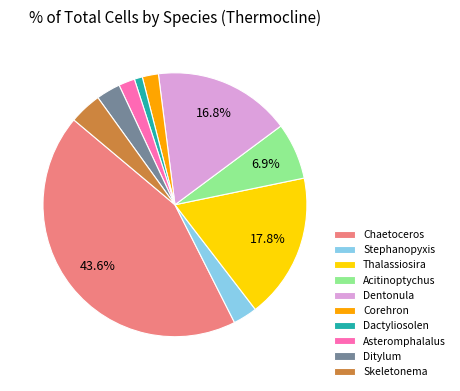

Count the number of slices in the pie.

10